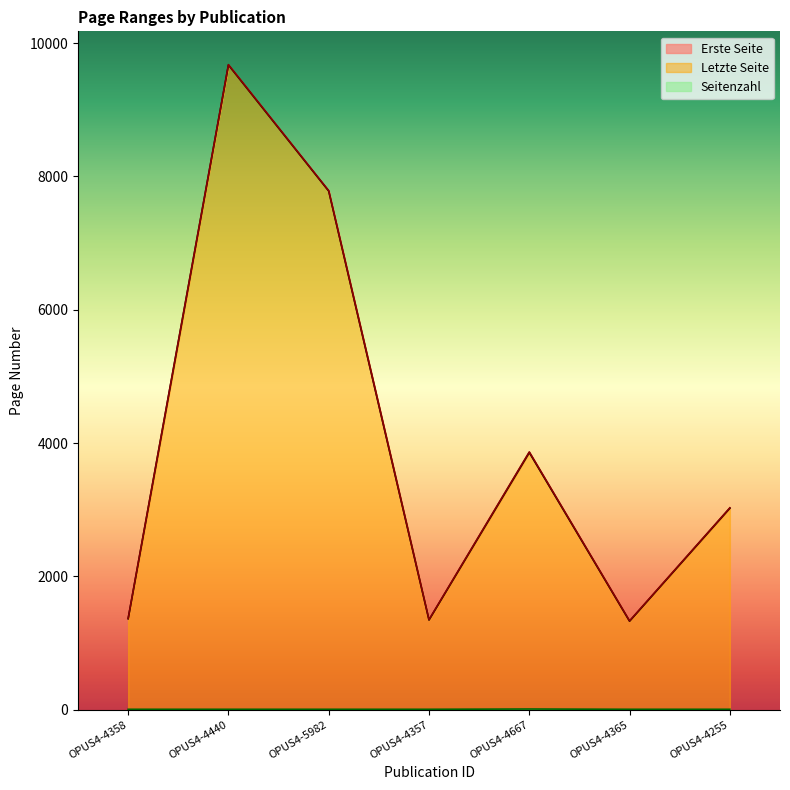

Between OPUS4-4667 and OPUS4-4357, which is larger?

OPUS4-4667